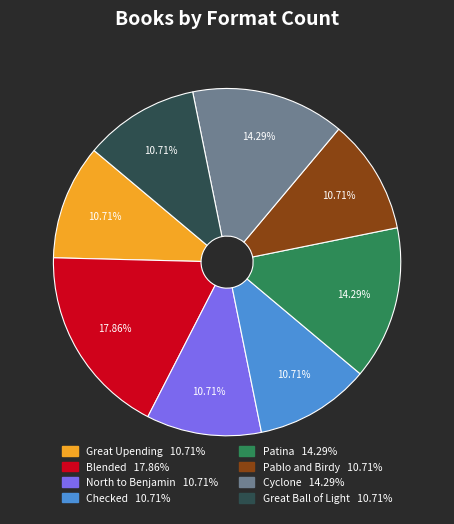

The Pablo and Birdy slice represents 11% of the pie. True or false?

True